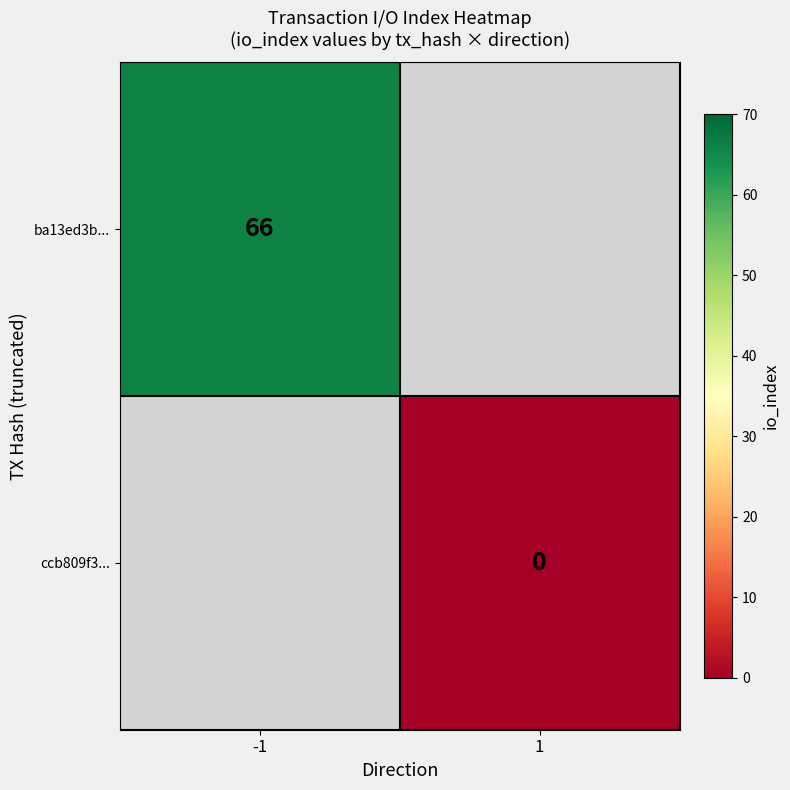

Which category has the highest value across all series?

-1